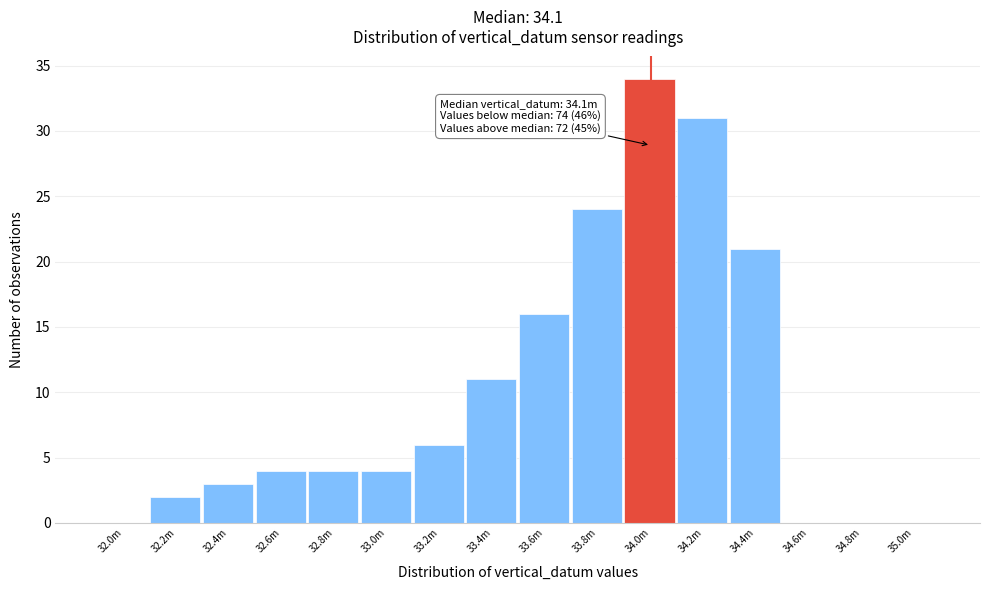

Reading left to right, transcribe all the data shown in this chart.

32.0m=0	32.2m=2	32.4m=3	32.6m=4	32.8m=4	33.0m=4	33.2m=6	33.4m=11	33.6m=16	33.8m=24	34.0m=34	34.2m=31	34.4m=21	34.6m=0	34.8m=0	35.0m=0